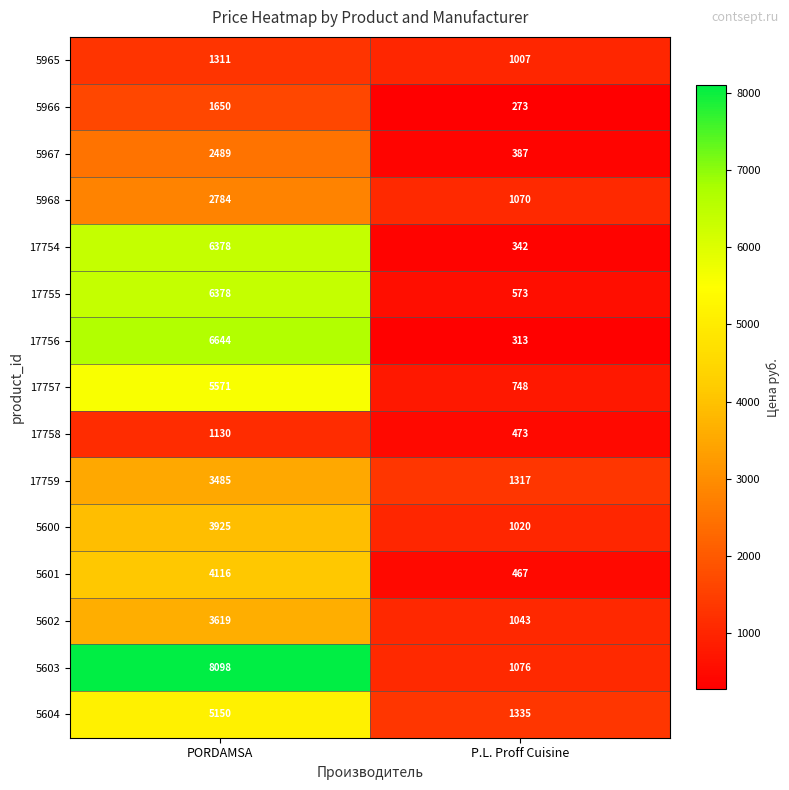

What is the maximum value shown in the chart?

8098